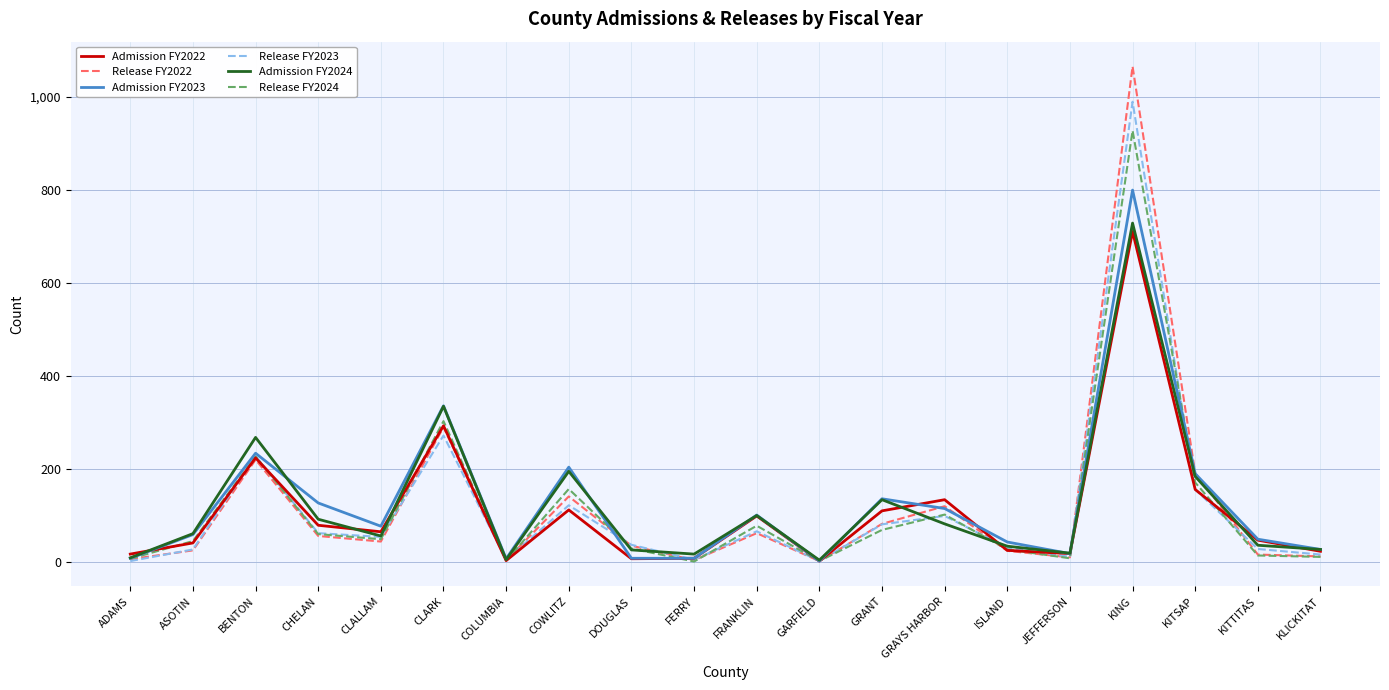

True or false: Release FY2024 has more than 1 points higher than both neighbors.

True